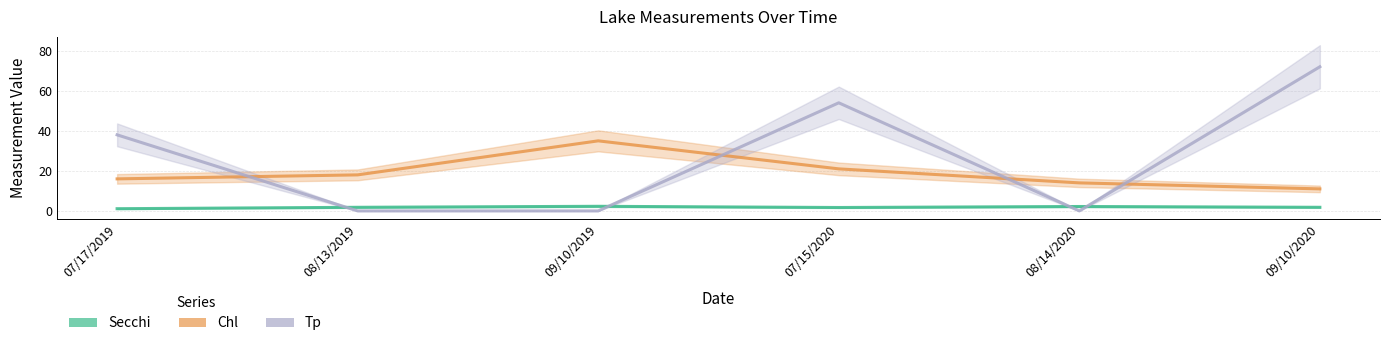

Reading left to right, what are all the values shown in this chart?

Secchi: 1.1	1.8	2.3	1.7	2.2	1.8
Chl: 16.0	18.0	35.0	21.0	14.0	11.0
Tp: 38.0	0.0	0.0	54.0	0.0	72.0